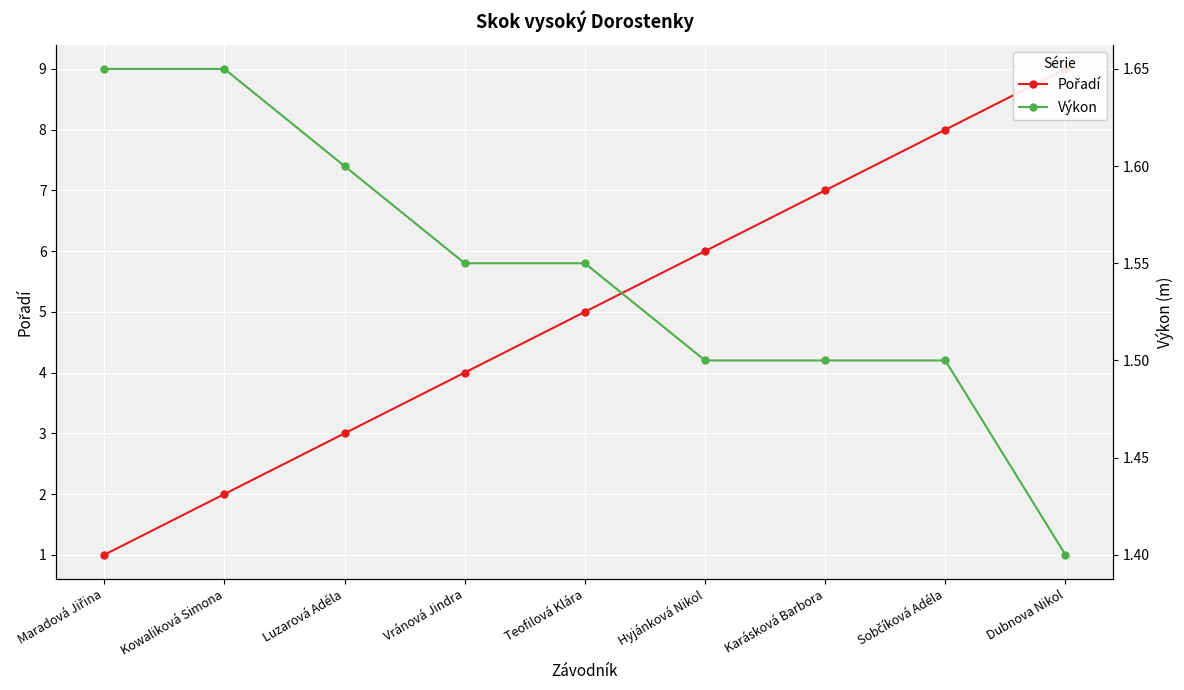

What position from the left is Vránová Jindra?

4